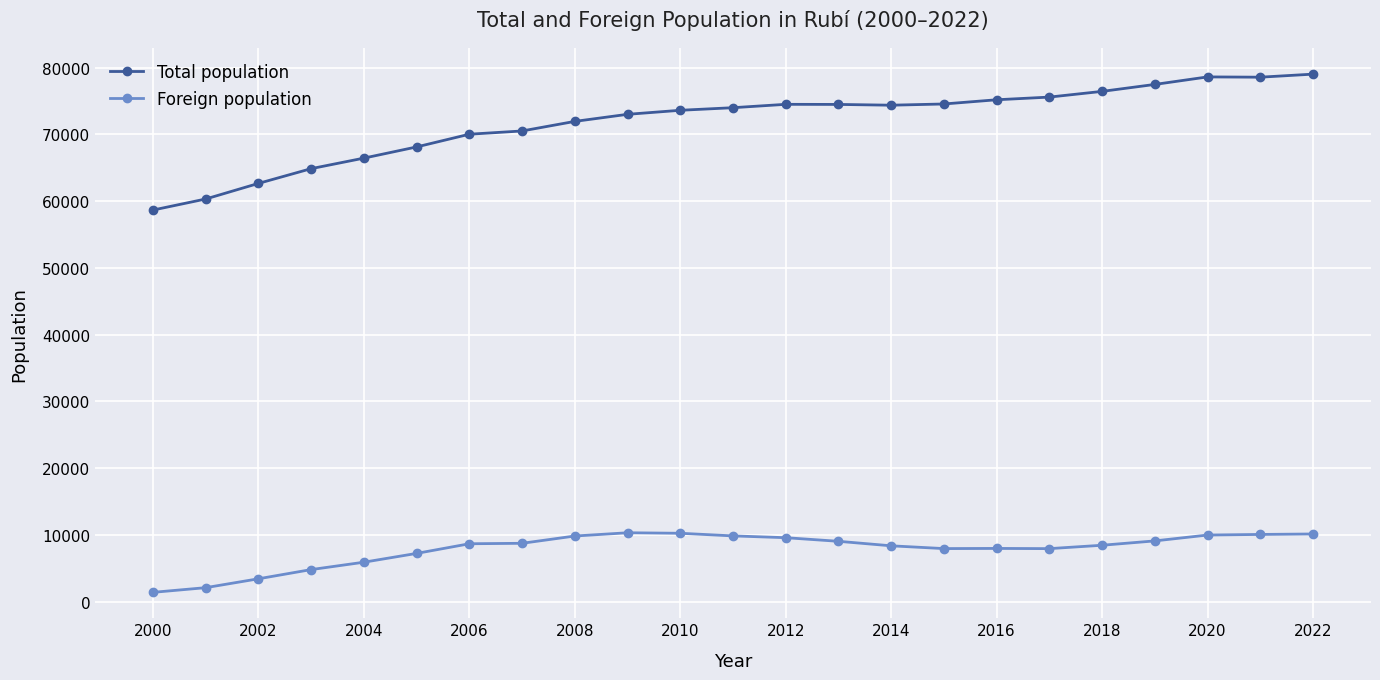

How many data points does each series have?

23